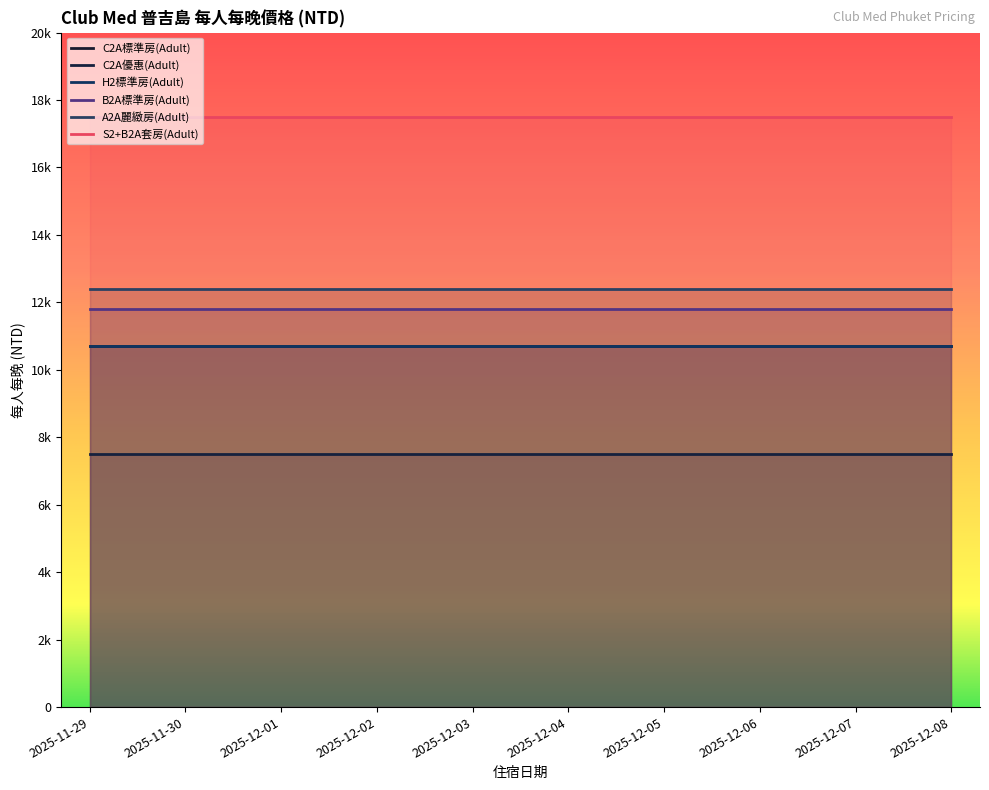

What is the label of the 5th point from the right?

2025-12-04